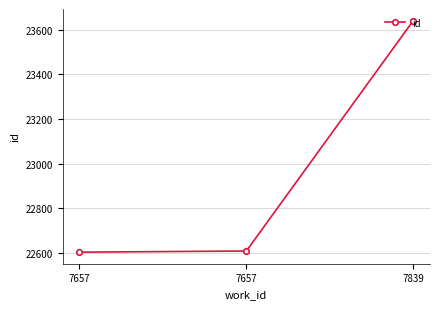

Does the chart have visible grid lines?

Yes